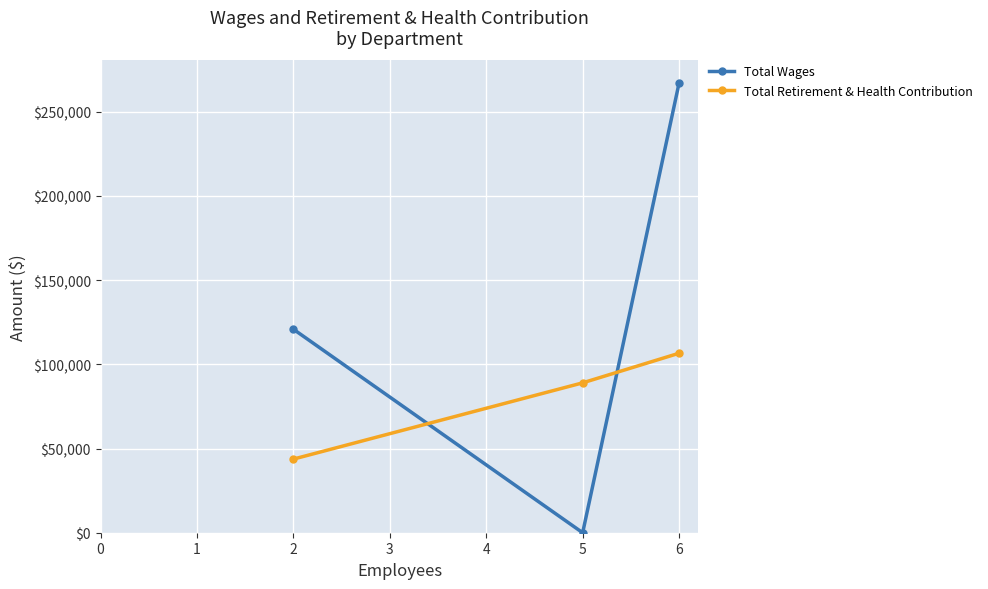

List the labels in order of Total Wages value, smallest first.

5, 2, 6